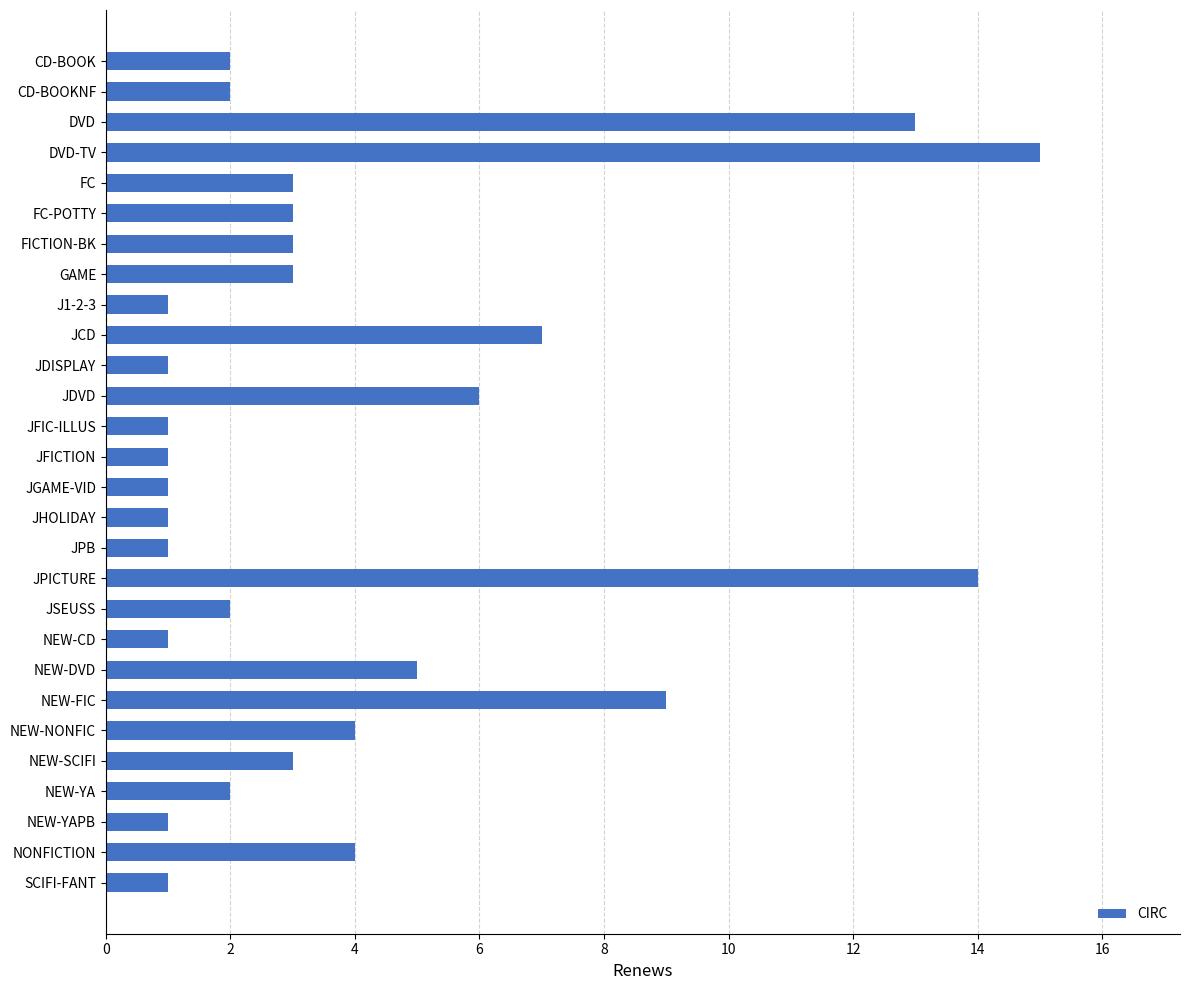

What is the sum of all values?

110